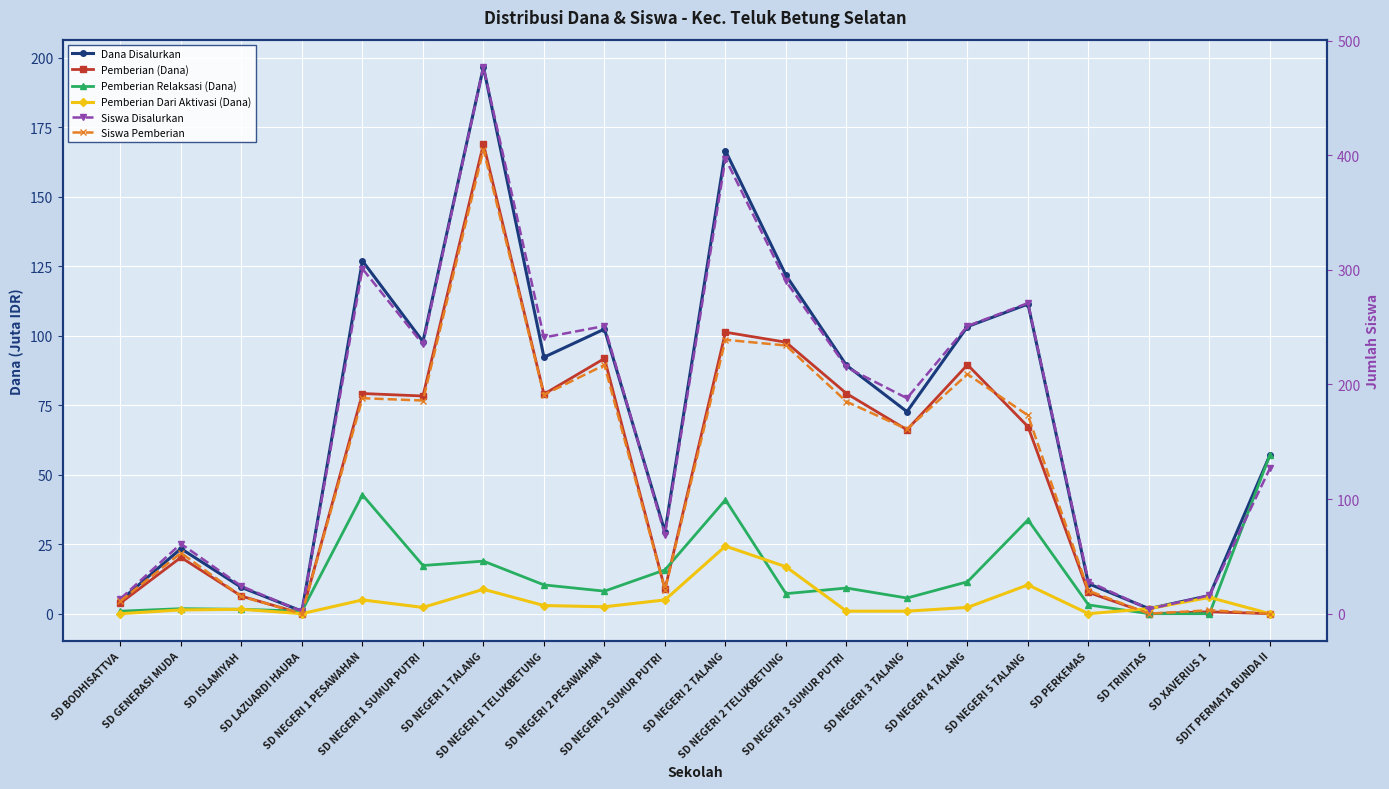

What is the average value of the Dana Disalurkan series?

71.3